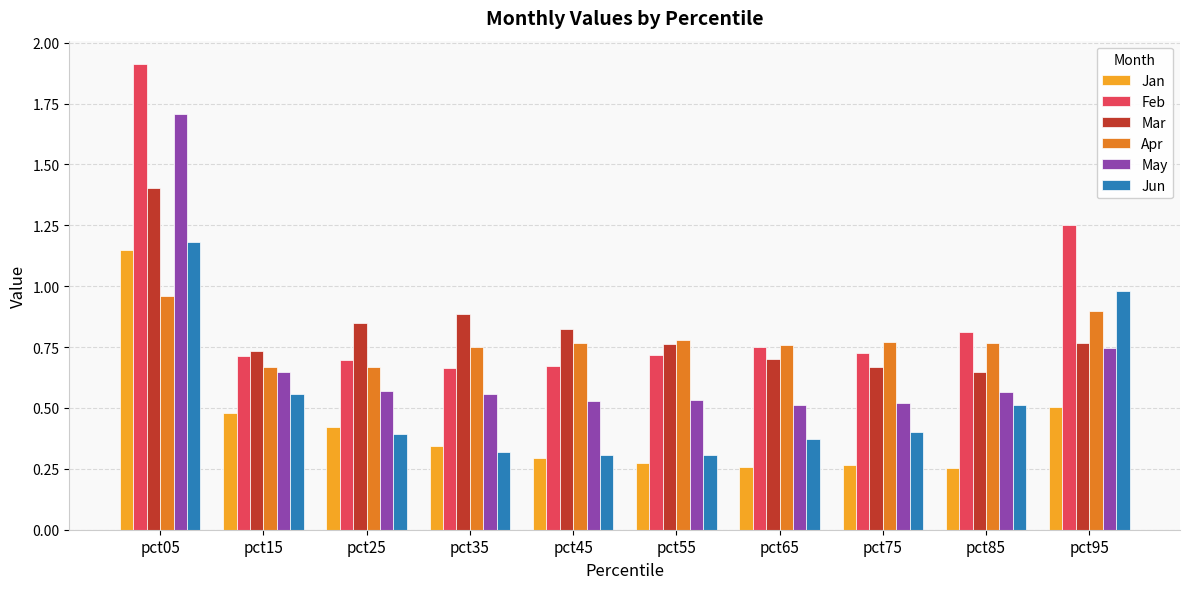

At how many categories does at least one series exceed 0?

10